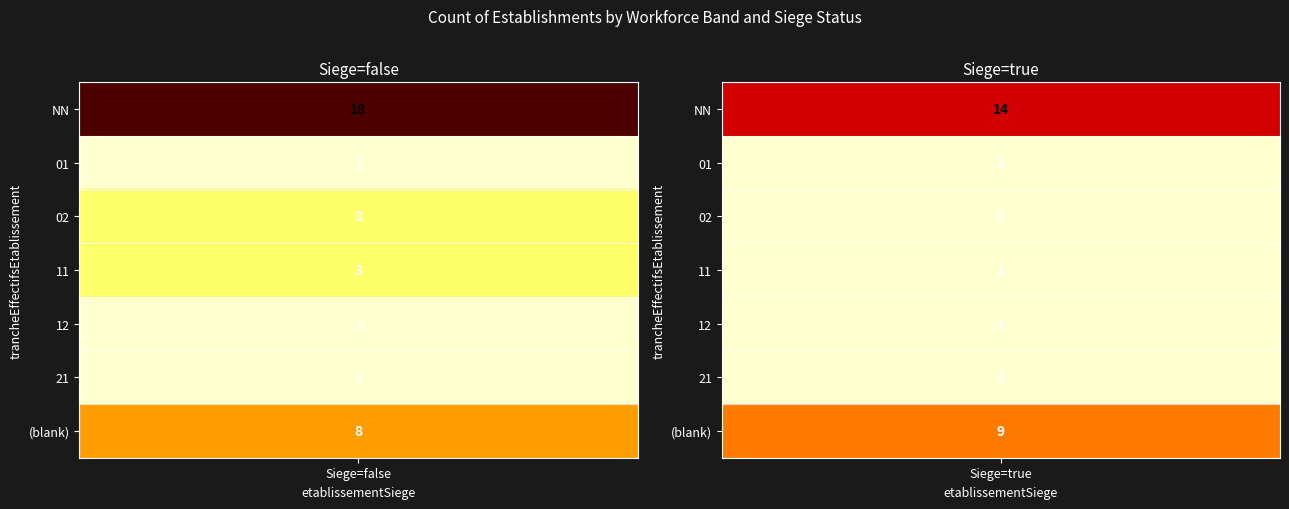

Reading right to left, list all the values displayed in this chart.

false: 8	1	1	3	3	1	18
true: 9	1	1	1	1	1	14